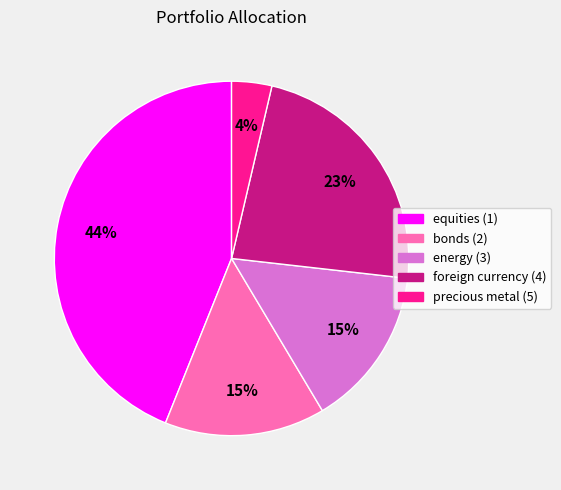

Is the sum of precious metal (5) and bonds (2) greater than half?

No